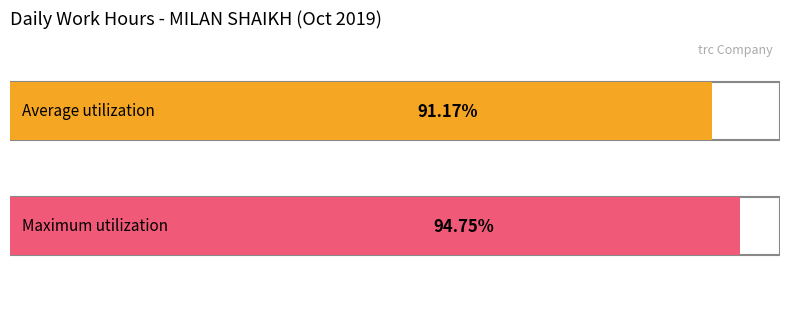

Does the chart contain any negative values?

No